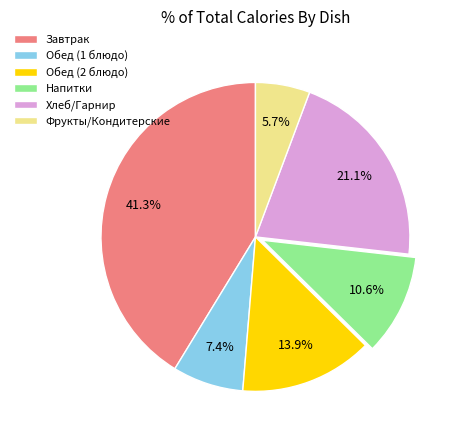

To the nearest percent, what is the average slice percentage?

17%